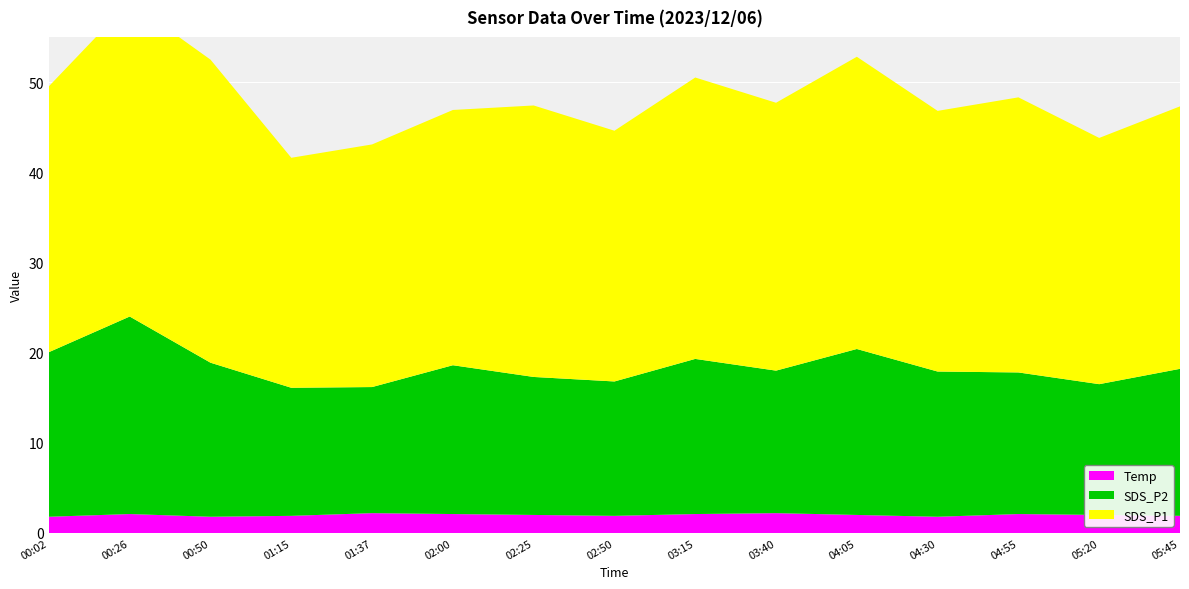

Reading left to right, transcribe all the data shown in this chart.

SDS_P1: 29.5	34.9	33.6	25.5	26.9	28.3	30.1	27.8	31.2	29.7	32.4	28.9	30.5	27.3	29.1
SDS_P2: 18.2	21.9	17.1	14.2	14.0	16.5	15.3	14.9	17.2	15.8	18.4	16.1	15.7	14.5	16.3
Temp: 1.8	2.1	1.8	1.9	2.2	2.1	2.0	1.9	2.1	2.2	2.0	1.8	2.1	2.0	1.9